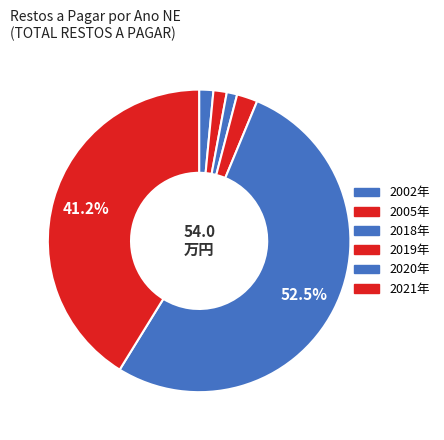

How many slices are in this pie chart?

6